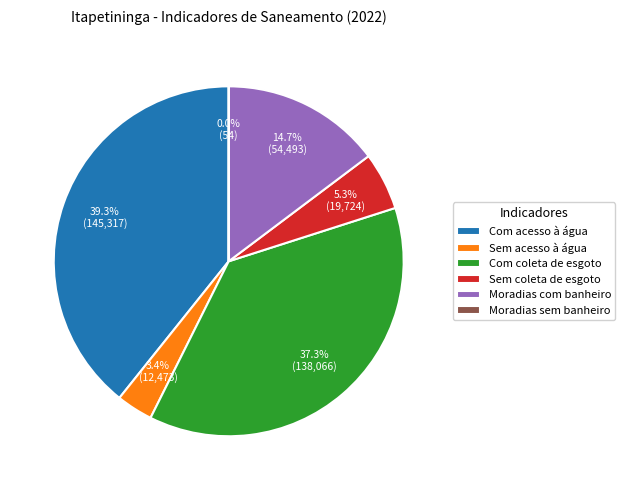

Which slice is the largest?

Com acesso à água